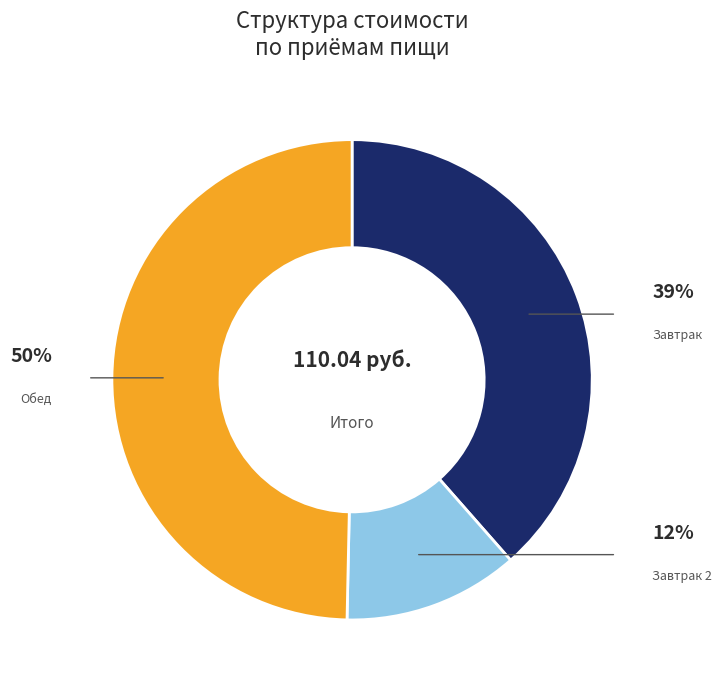

To the nearest percent, what is the average slice percentage?

33%